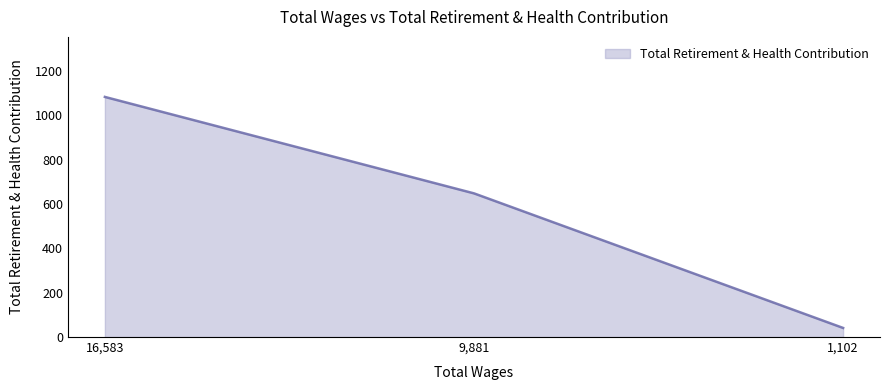

The value at 1,102 is 41. True or false?

True